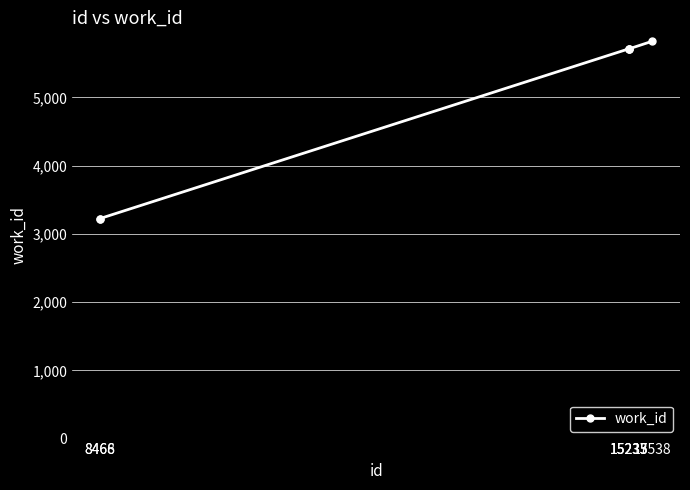

Approximately how many times larger is the value at 15233 compared to 8468?

1.8